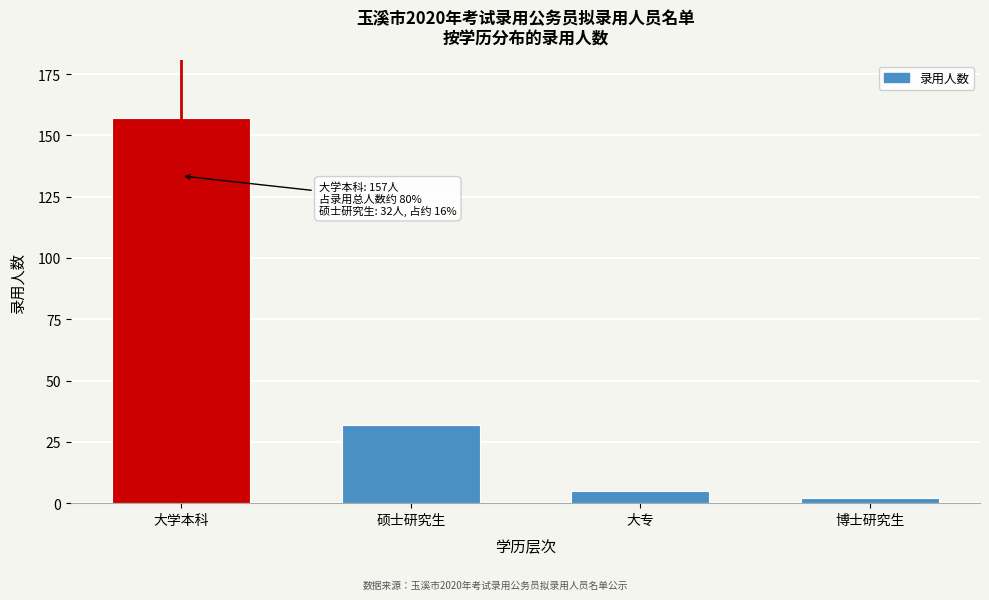

Reading left to right, what are all the values shown in this chart?

157	32	5	2